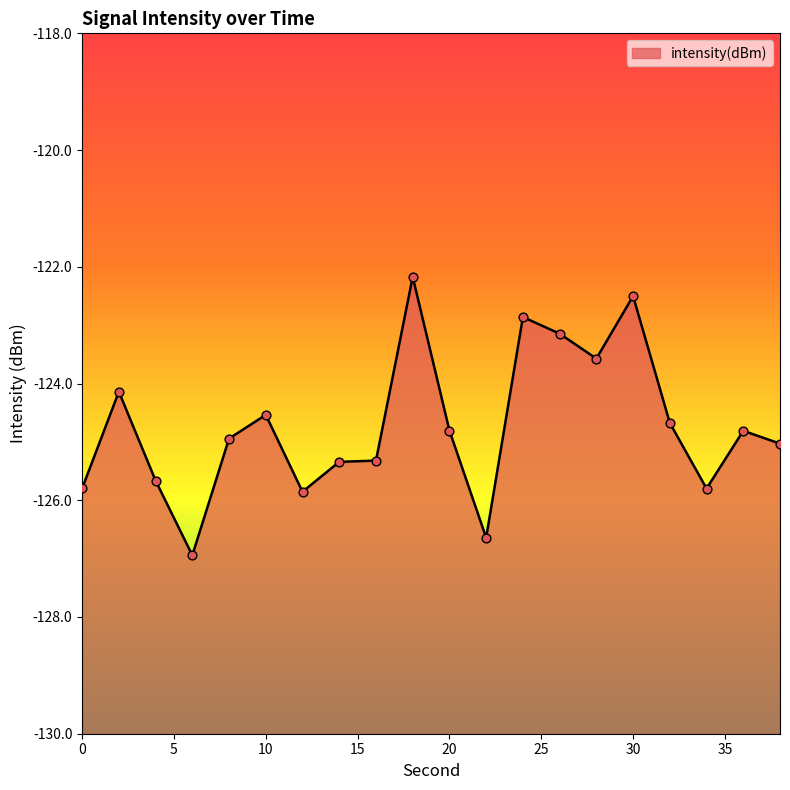

Between 2 and 6, which is larger?

2